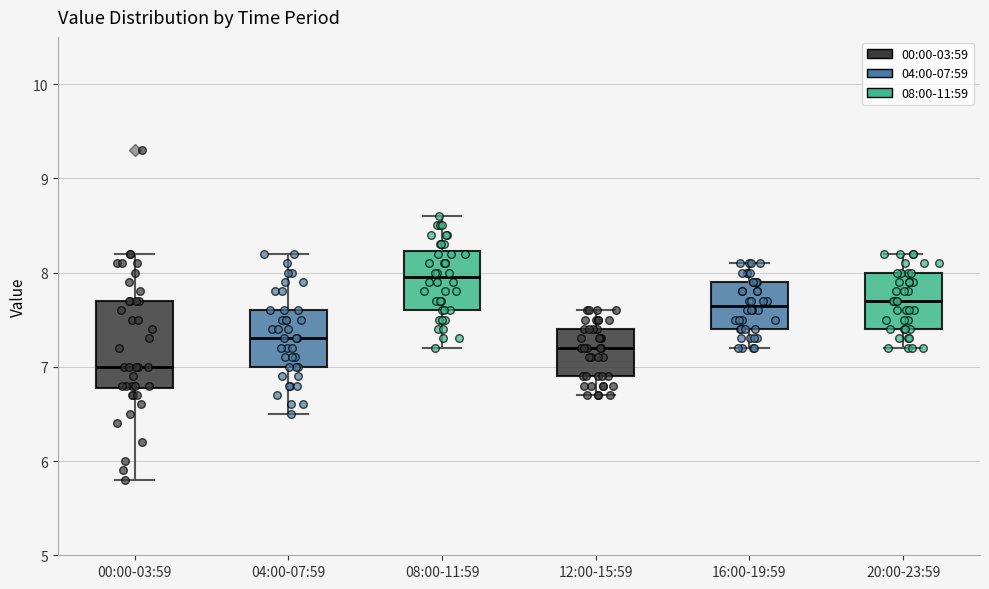

Comparing the boxes themselves (not the whiskers), which one is the tallest?

00:00-03:59